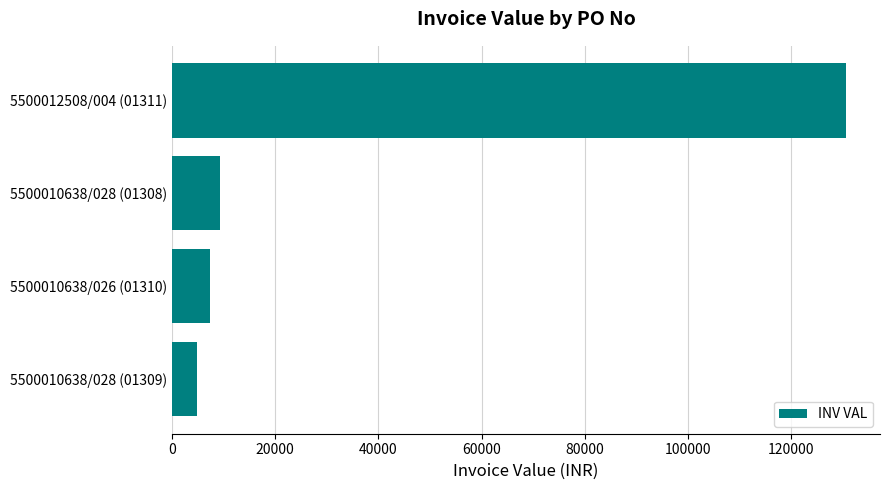

Are the bars horizontal?

Yes